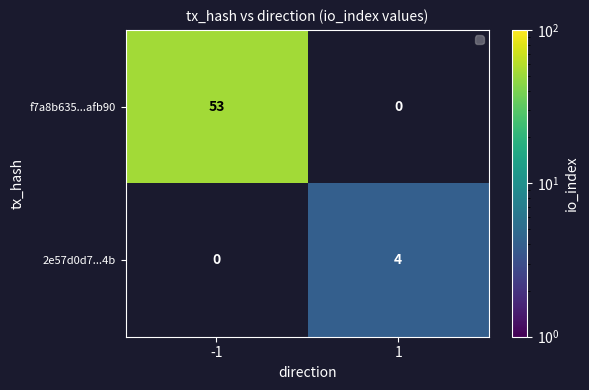

Rank the series by their average value, from highest to lowest.

f7a8b635...afb90, 2e57d0d7...4b